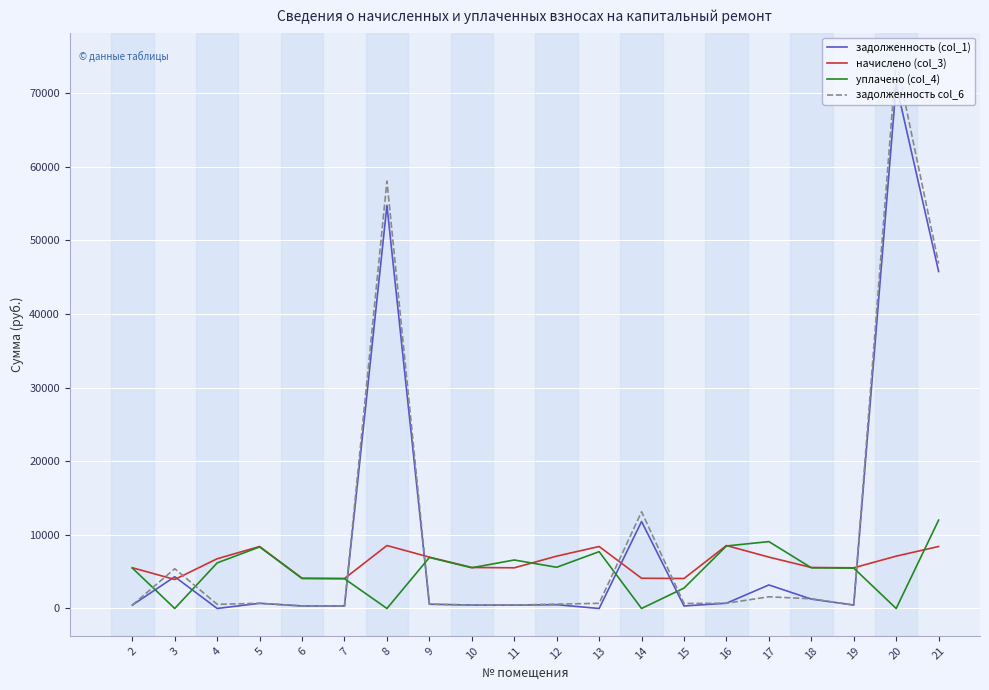

Is the value of задолженность (col_1) at 7 greater than the value of уплачено (col_4) at 17?

No